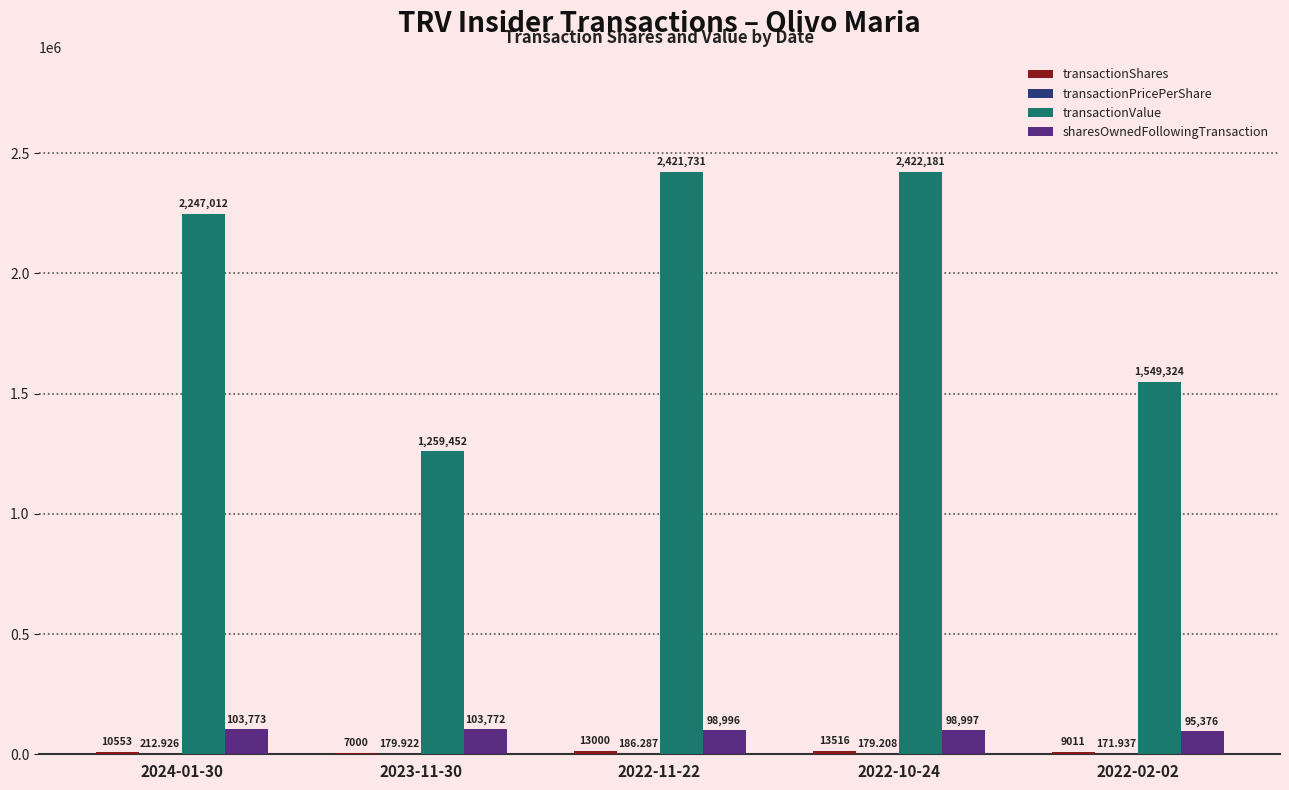

Which series has the largest total across all categories?

transactionValue